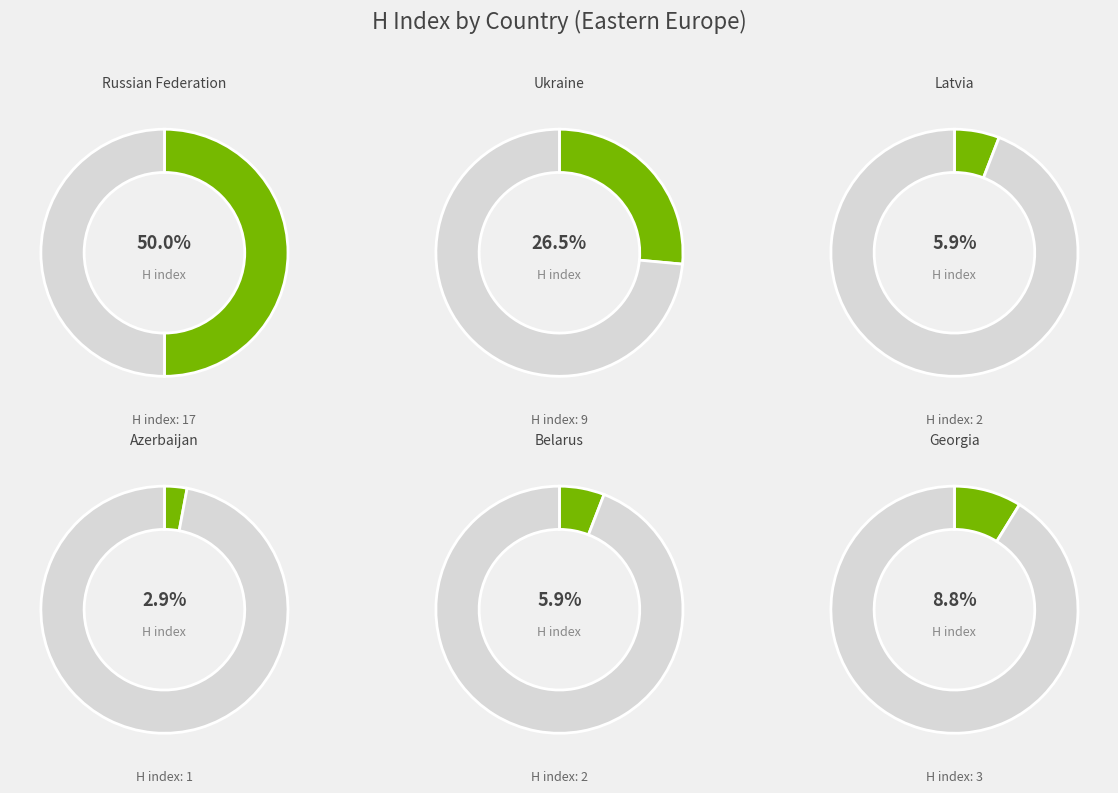

What percentage is NOT represented by Ukraine?

73.5%